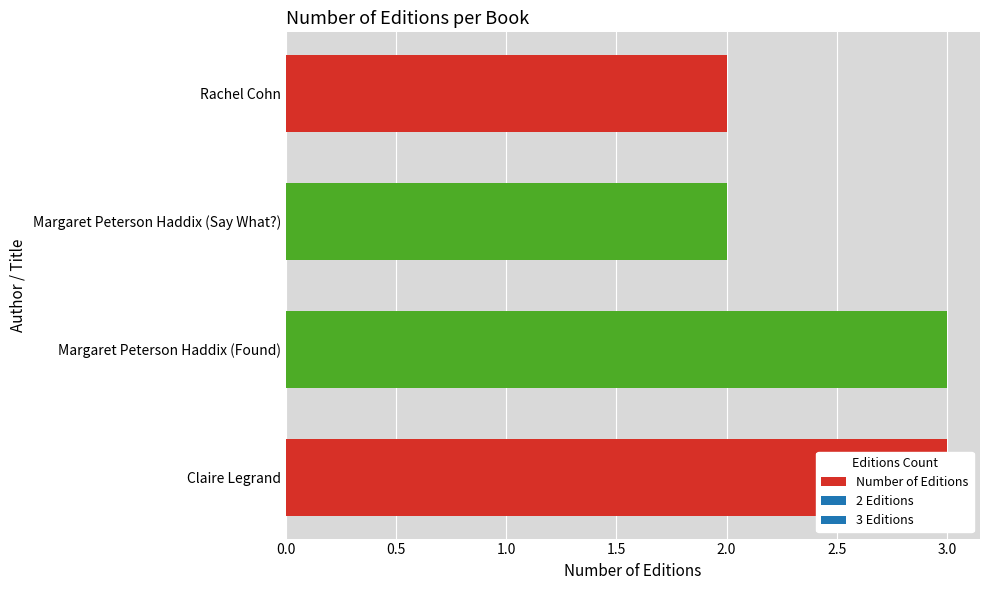

What is the sum of all values?

10